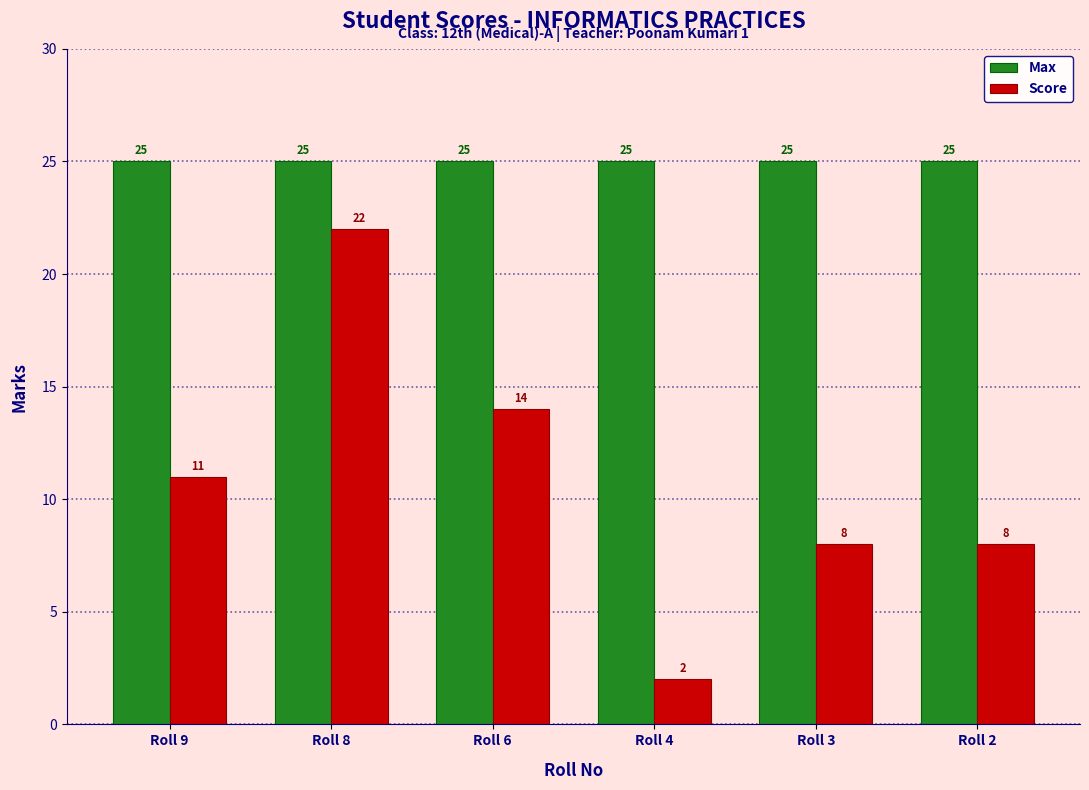

Reading left to right, extract all data points from this chart.

Max: Roll 9=25	Roll 8=25	Roll 6=25	Roll 4=25	Roll 3=25	Roll 2=25
Score: Roll 9=11	Roll 8=22	Roll 6=14	Roll 4=2	Roll 3=8	Roll 2=8